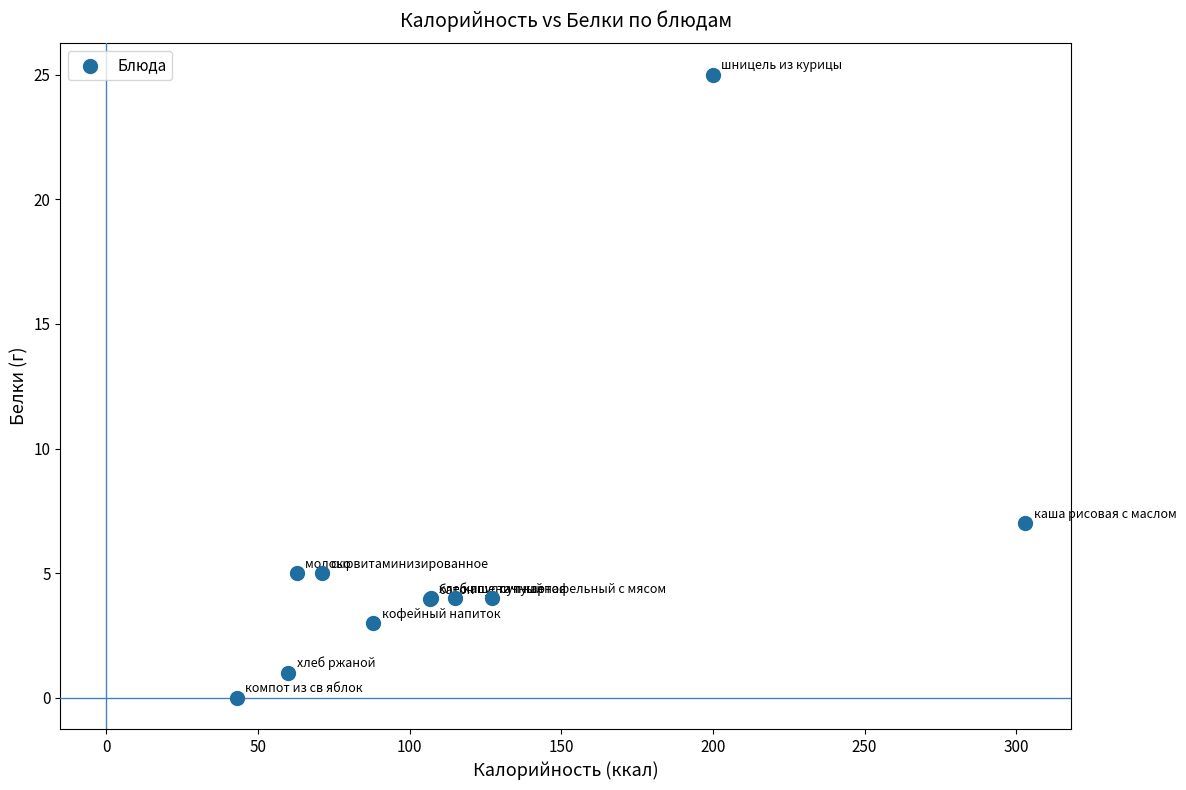

What Y value in the scatter plot is closest to 12?

7.0